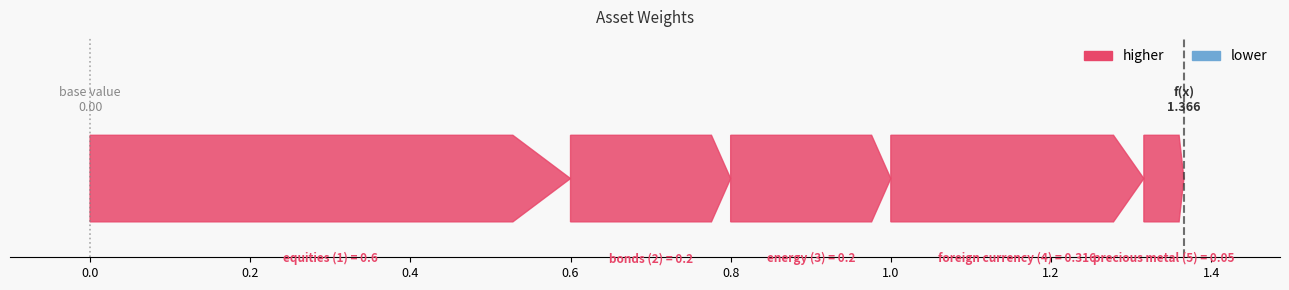

How many bars are there in total?

5